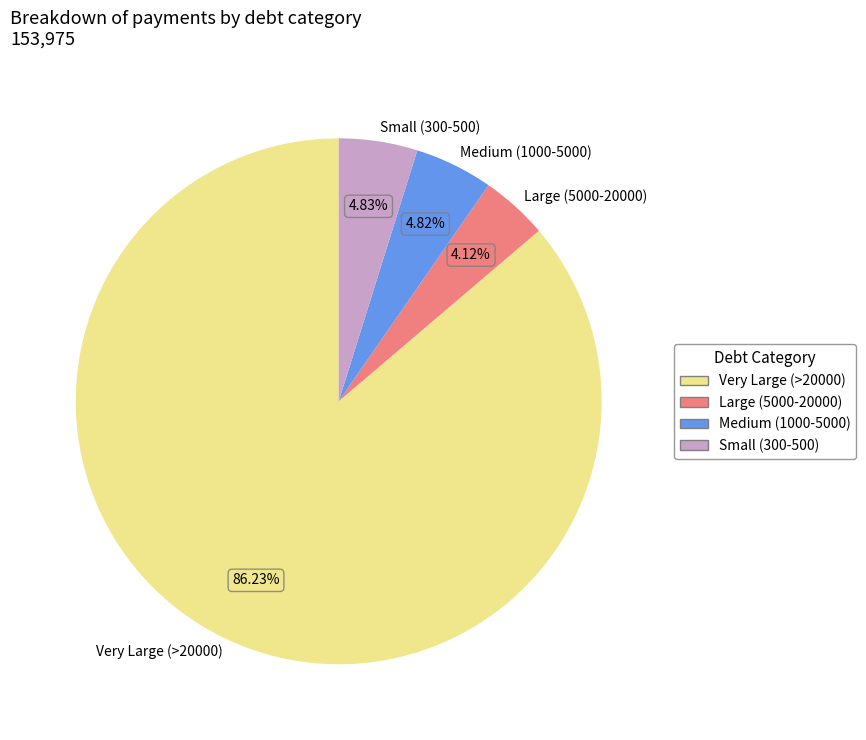

Does Very Large (>20000) account for over 50% of the chart?

Yes